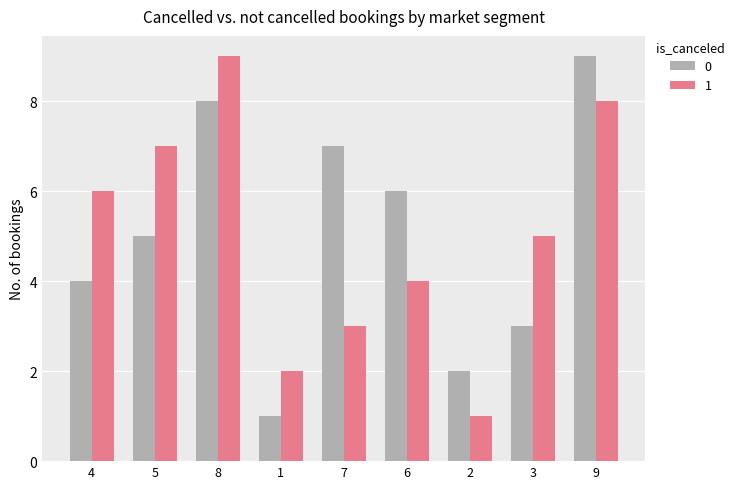

What is the minimum value for 1?

1